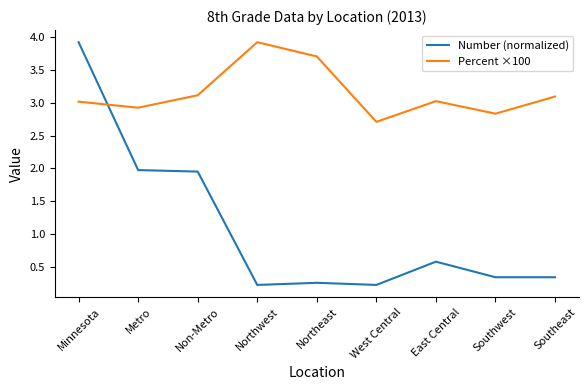

Which series has the largest range (max minus min)?

Number (normalized)